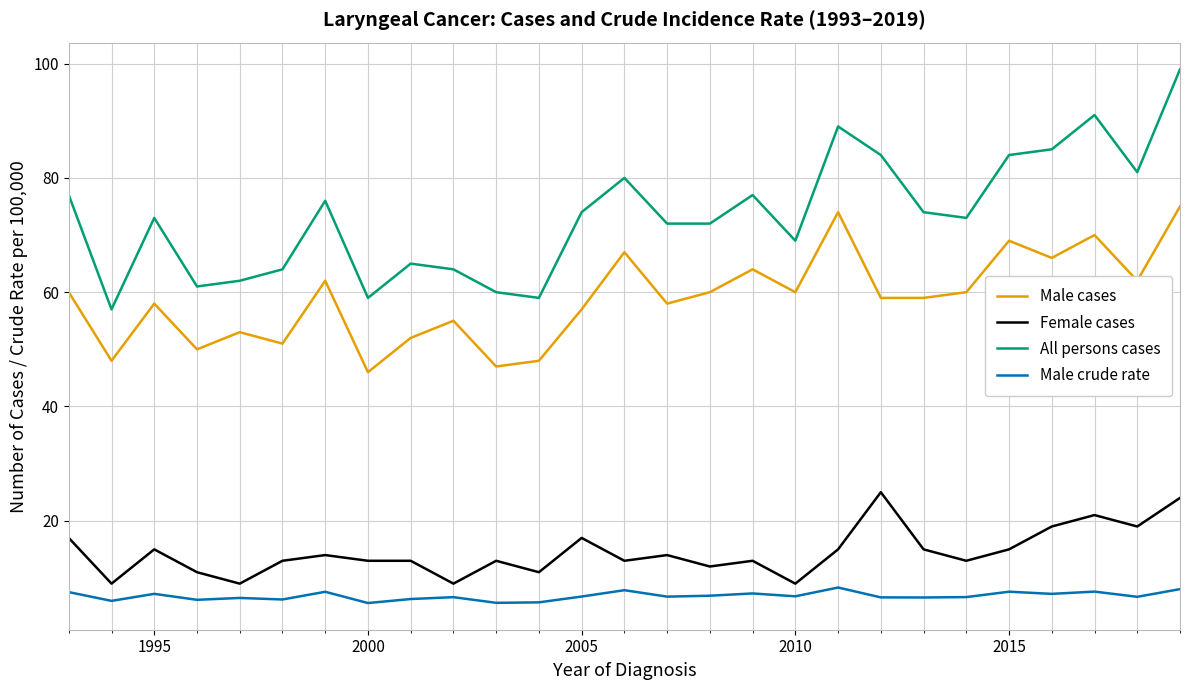

Rank the series by their maximum value, from lowest to highest.

Male crude rate, Female cases, Male cases, All persons cases